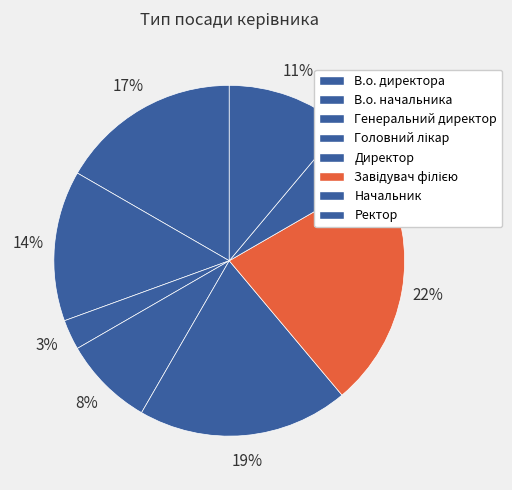

How much of the chart is everything except Директор?

80.6%